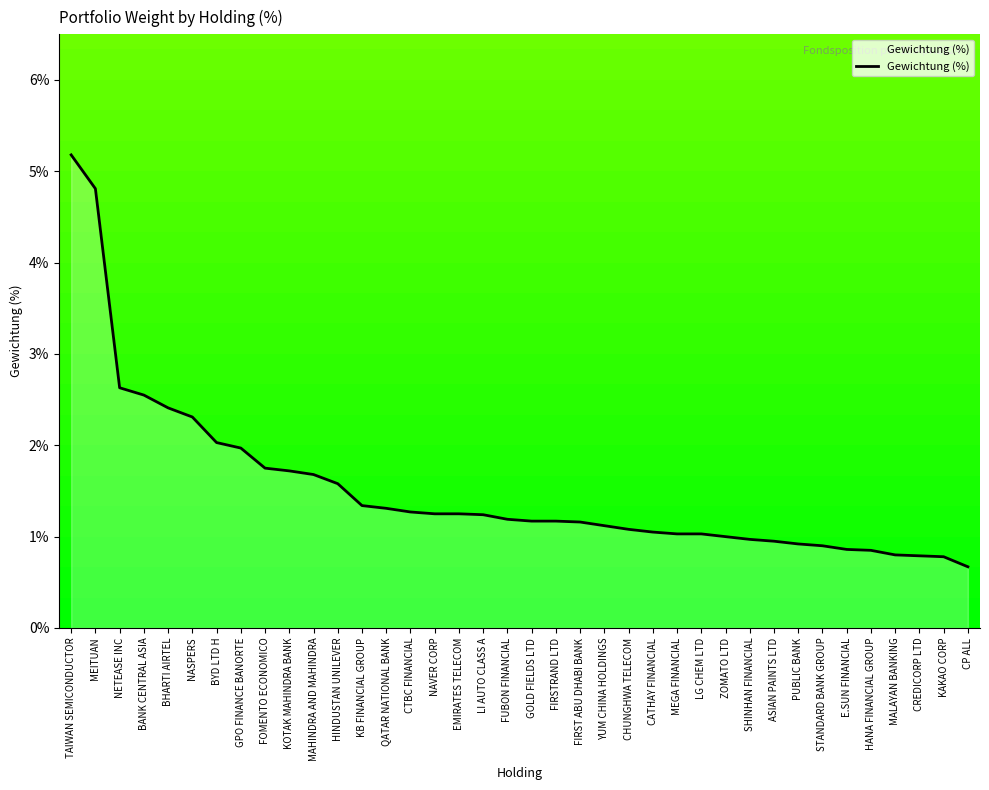

The chart shows a value of 0.3 at STANDARD BANK GROUP. True or false?

False